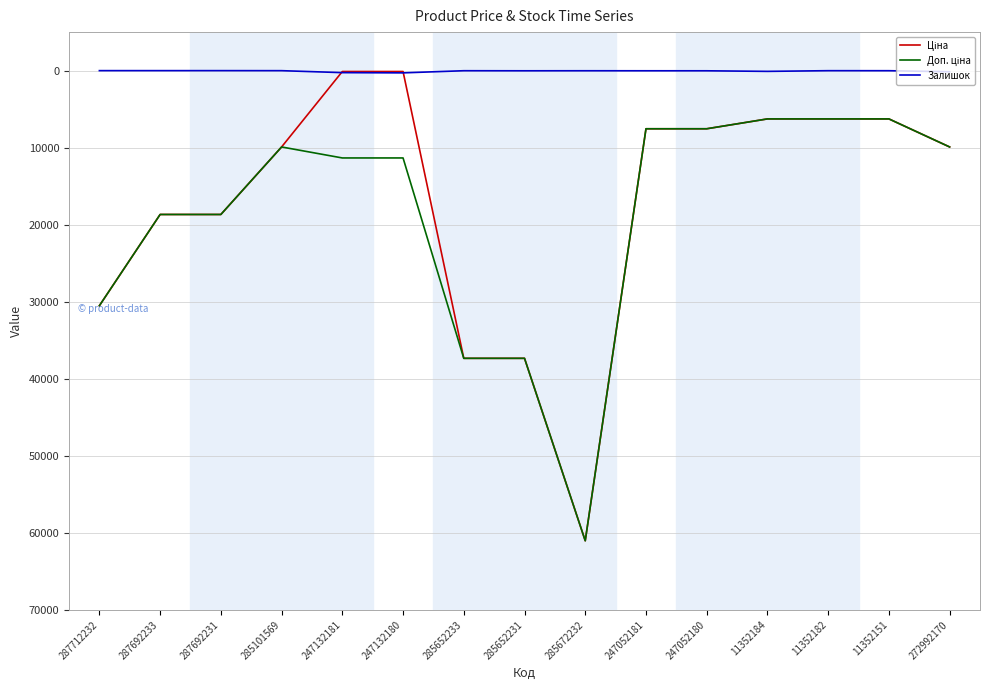

What is the maximum value shown in the chart?

61024.7